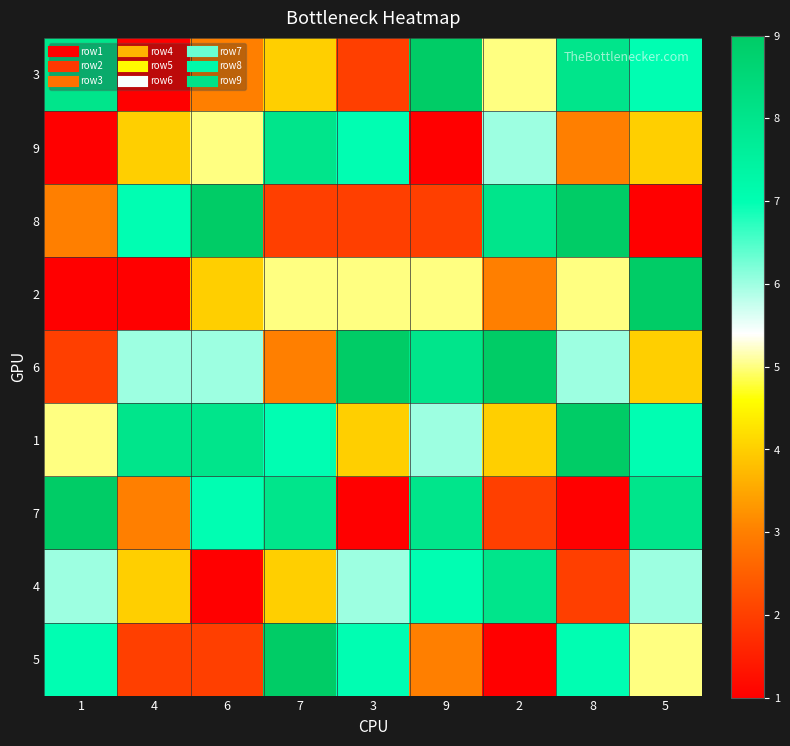

Between 7 and 2, which series saw the biggest shift?

5